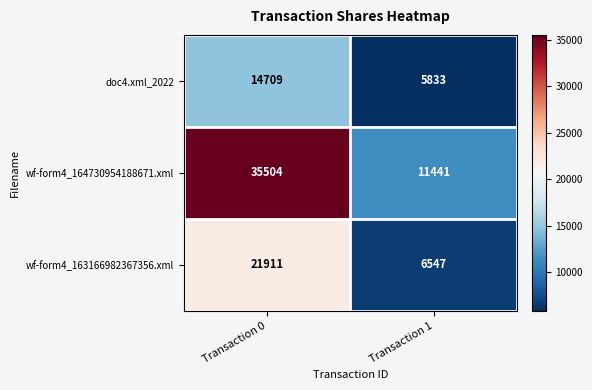

The value of wf-form4_163166982367356.xml at Transaction 0 is 37665. True or false?

False